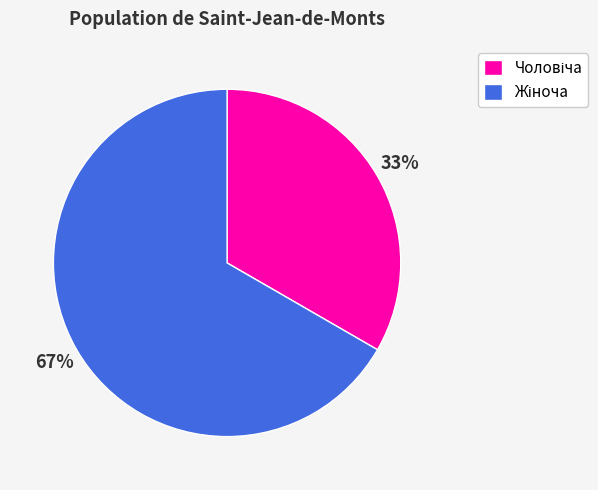

To the nearest percent, what is the average slice percentage?

50%